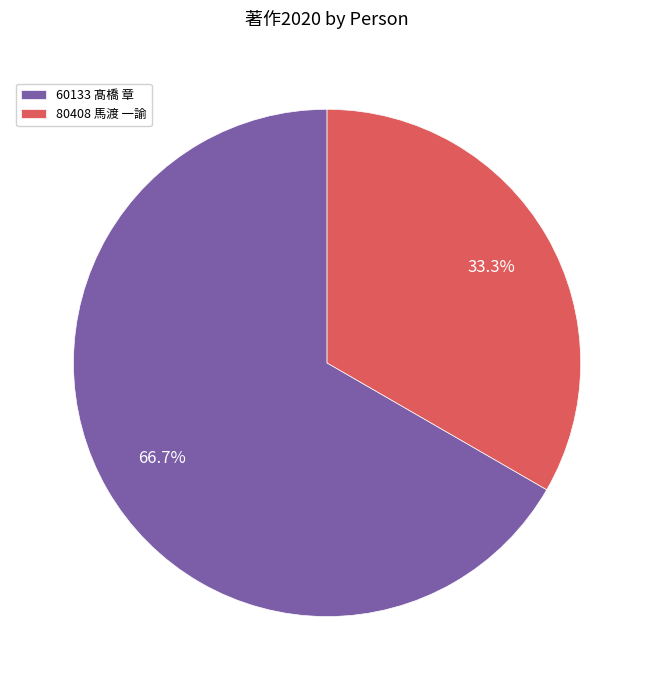

How many slices are in this pie chart?

2